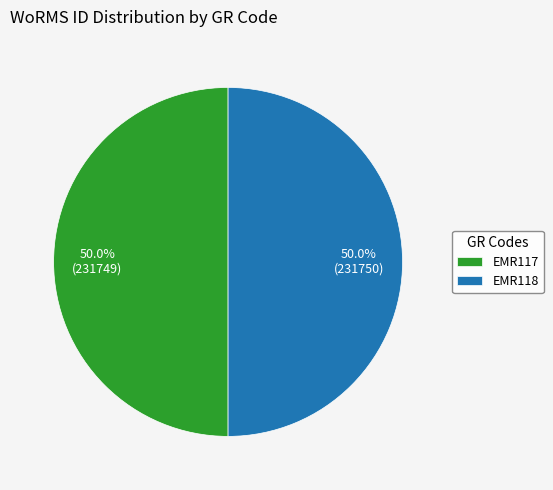

Combined, what portion of the pie is EMR118 and EMR117?

100.0%